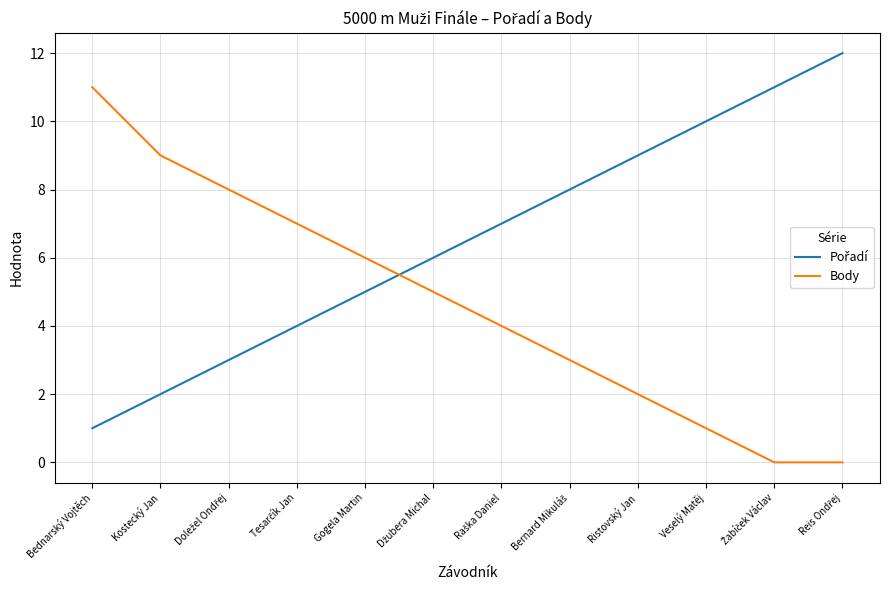

What is the difference between the maximum and minimum values in the Body series?

11